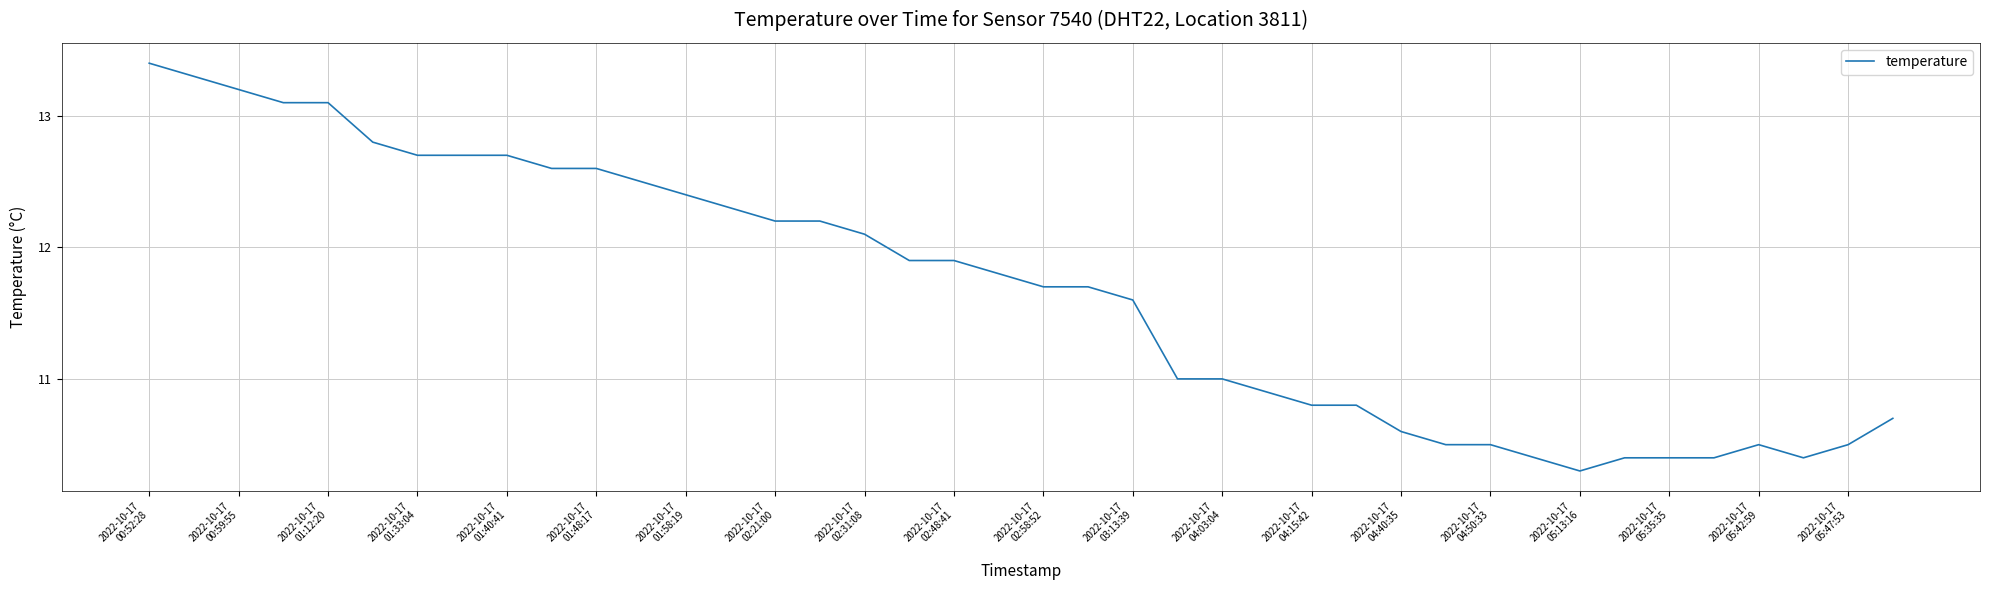

What is the maximum value shown in the chart?

13.4